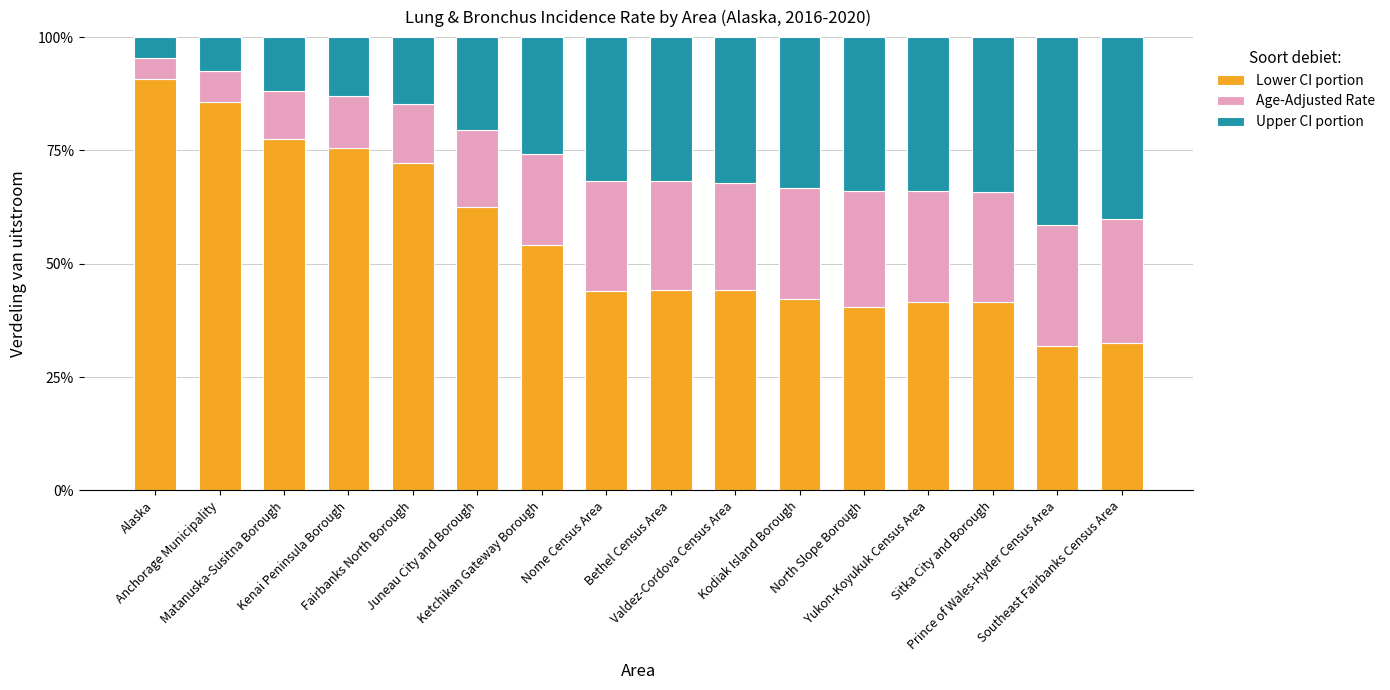

What is the highest value of the Lower CI portion series?

90.8